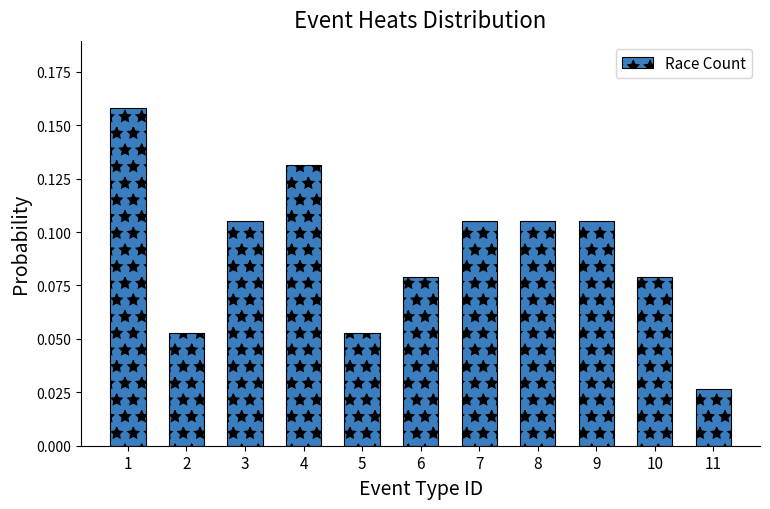

The chart shows a value of 0.0 at 5. True or false?

False